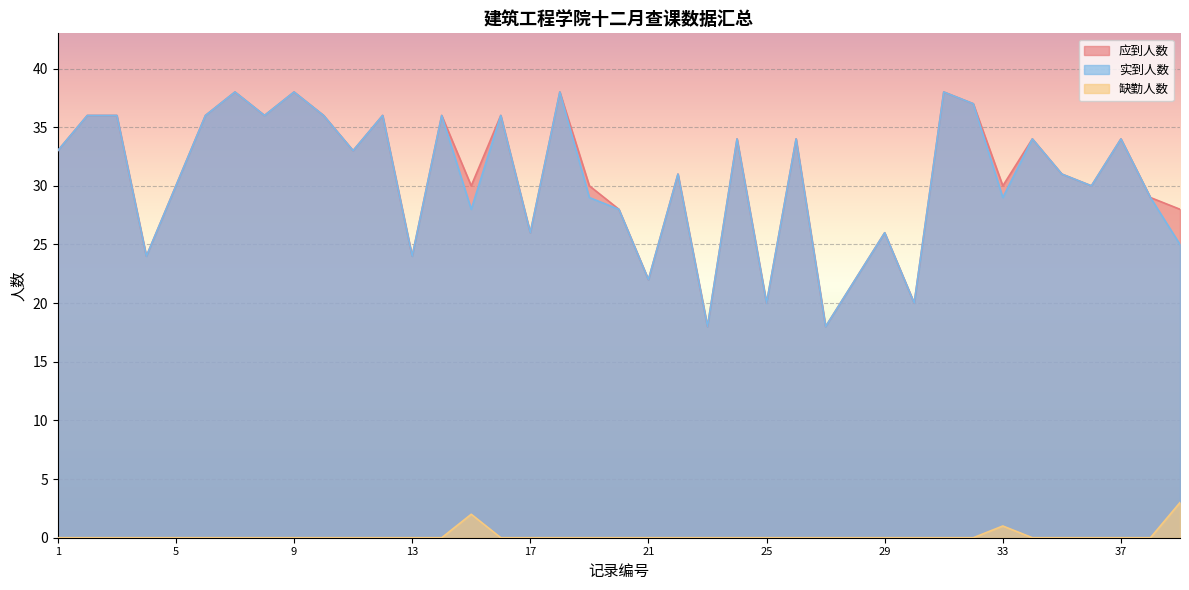

True or false: 缺勤人数 has more than 0 interior local peaks.

True